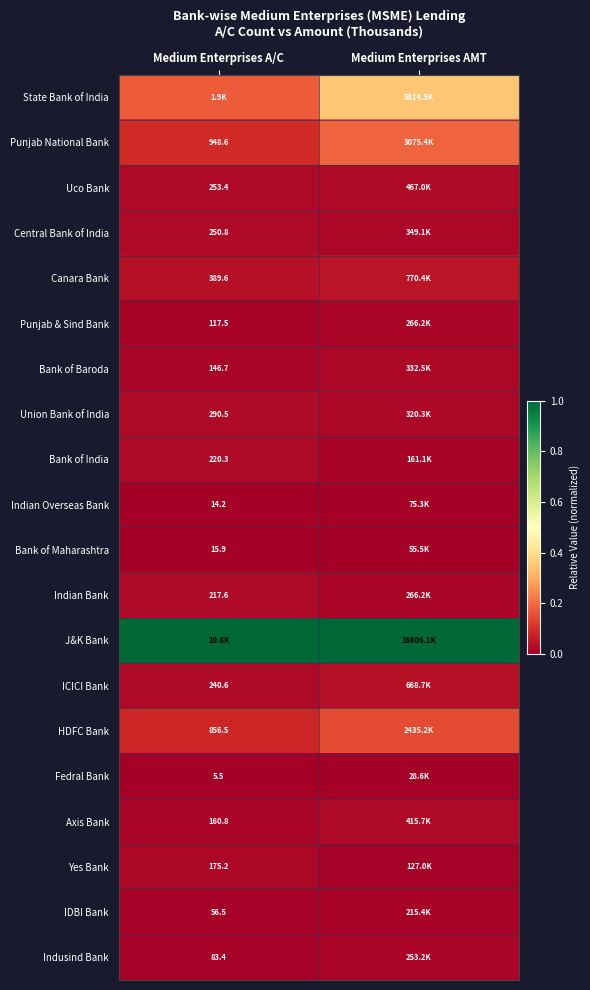

Rank the series by their maximum value, from highest to lowest.

J&K Bank, State Bank of India, Punjab National Bank, HDFC Bank, Canara Bank, ICICI Bank, Union Bank of India, Uco Bank, Axis Bank, Central Bank of India, Bank of India, Indian Bank, Bank of Baroda, Yes Bank, Punjab & Sind Bank, Indusind Bank, IDBI Bank, Indian Overseas Bank, Bank of Maharashtra, Fedral Bank